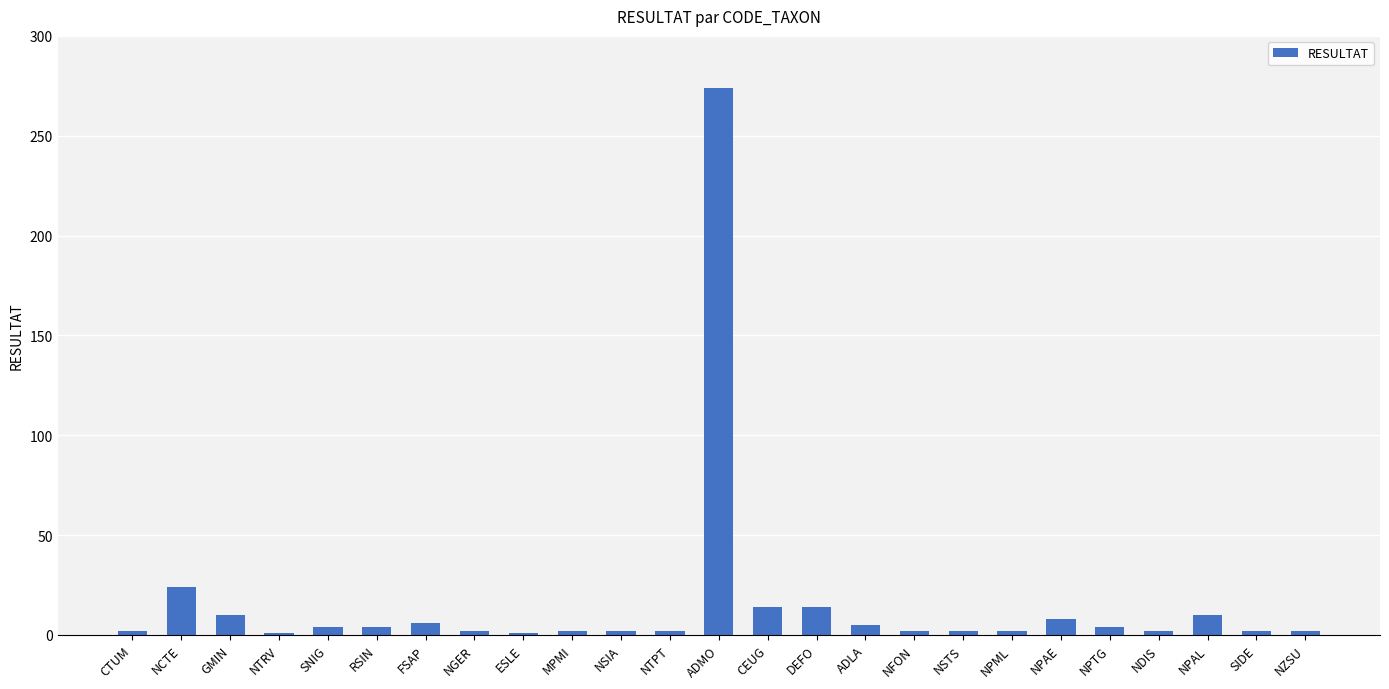

What is the difference between the values at NPAE and DEFO?

6